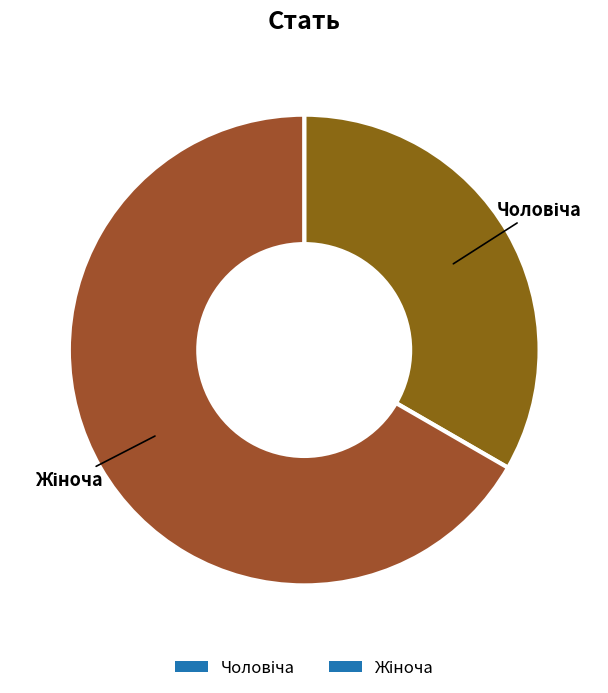

Is there a majority slice in this chart?

Yes